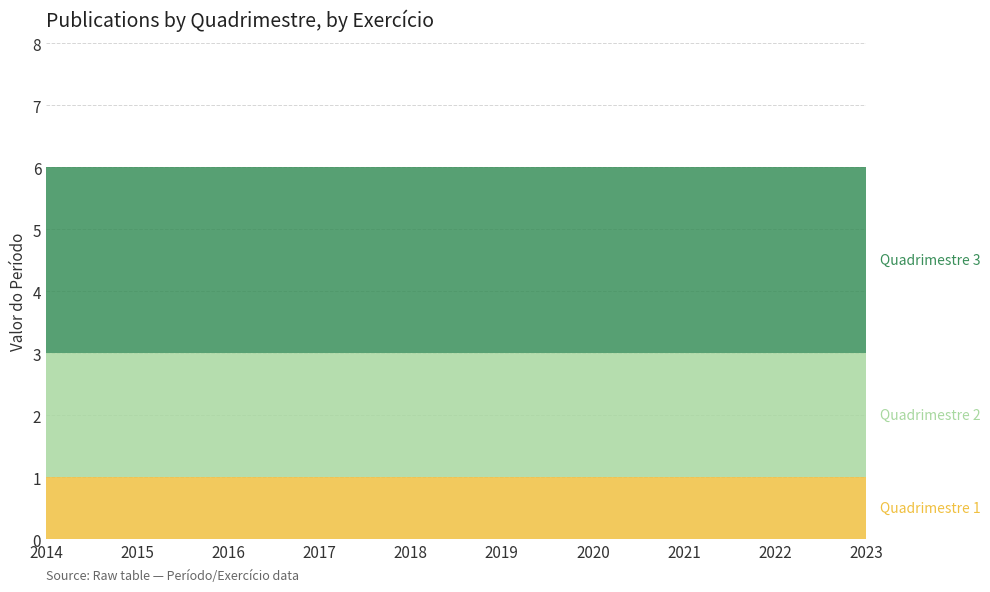

Reading right to left, transcribe all the data shown in this chart.

Quadrimestre 1: 1	1	1	1	1	1	1	1	1	1
Quadrimestre 2: 2	2	2	2	2	2	2	2	2	2
Quadrimestre 3: 3	3	3	3	3	3	3	3	3	3